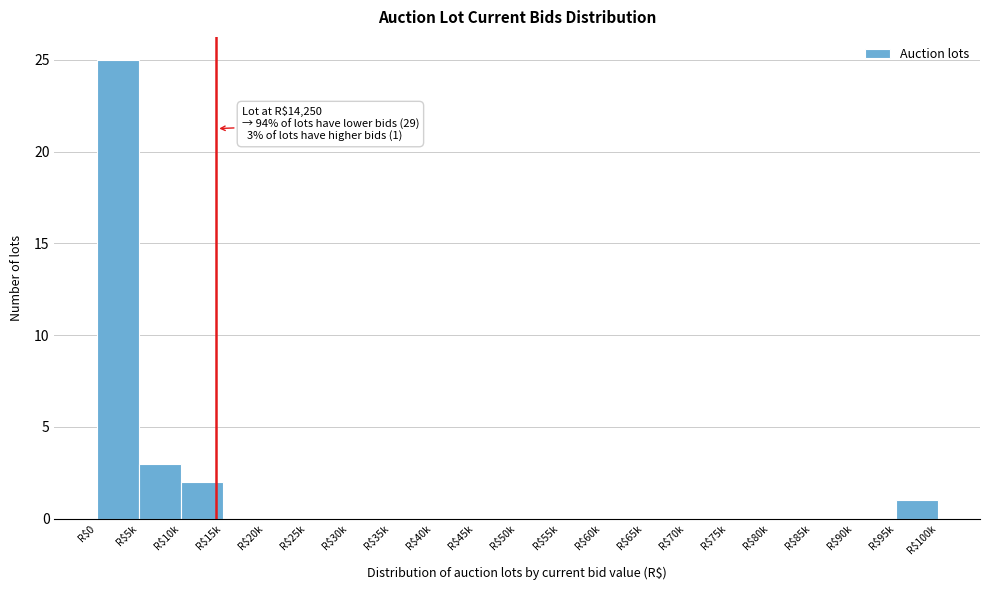

What is the sum of all values?

31